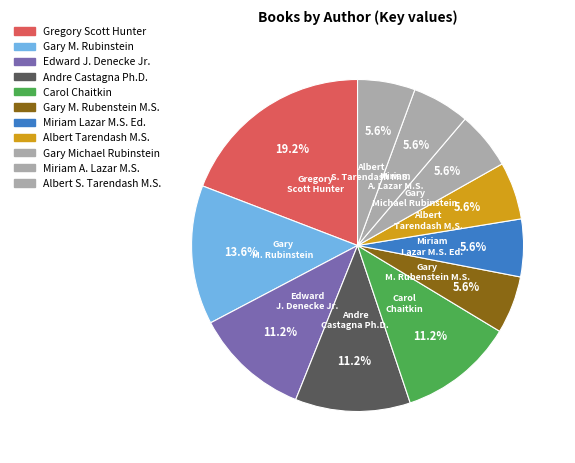

Count the number of slices in the pie.

11